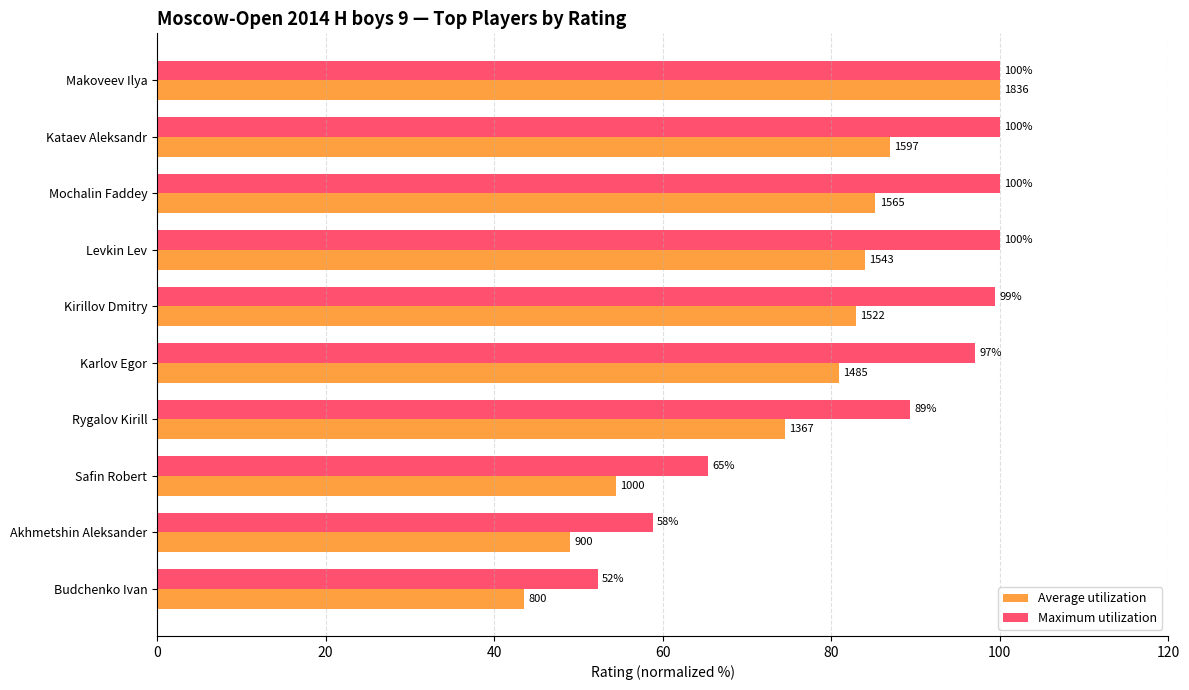

What are all the series names shown in the legend?

Average utilization, Maximum utilization